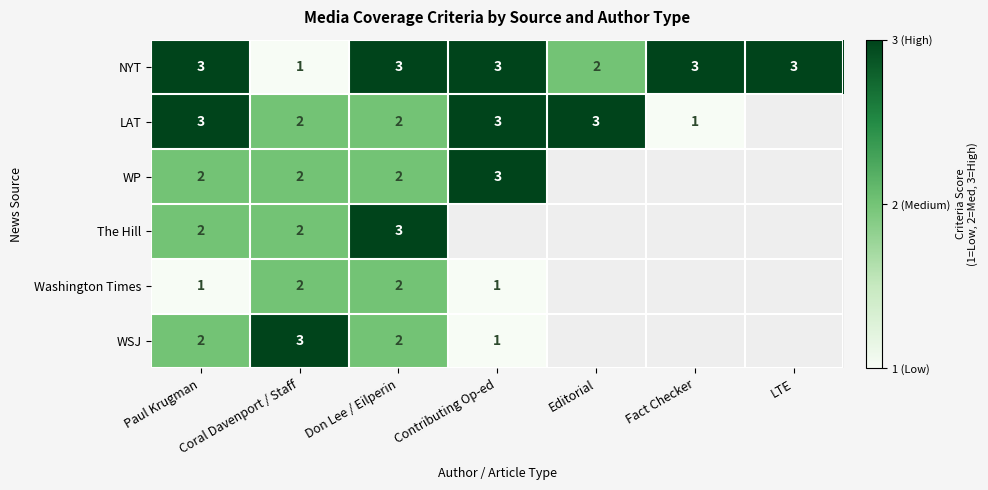

Which label corresponds to the smallest value in the chart?

Coral Davenport / Staff